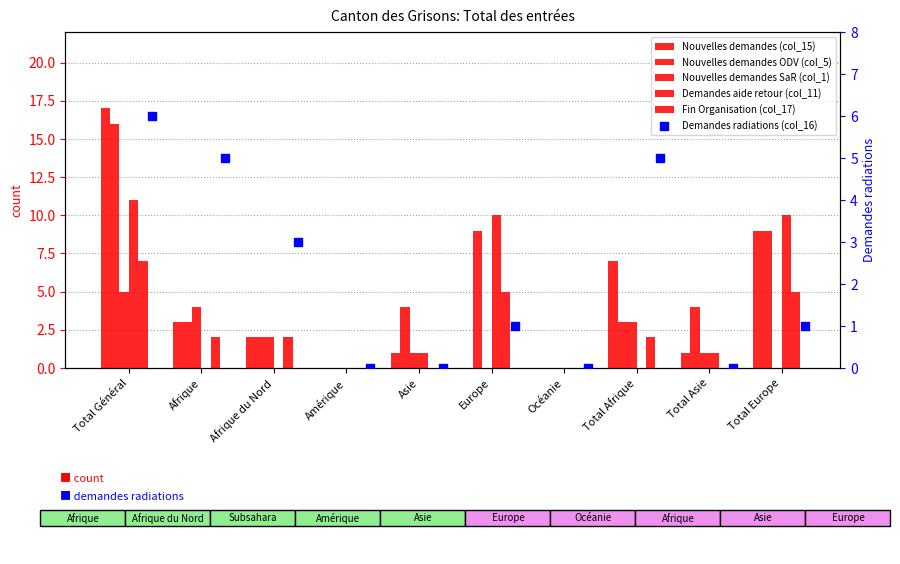

Which series reaches the maximum Y coordinate?

Nouvelles demandes (col_15)